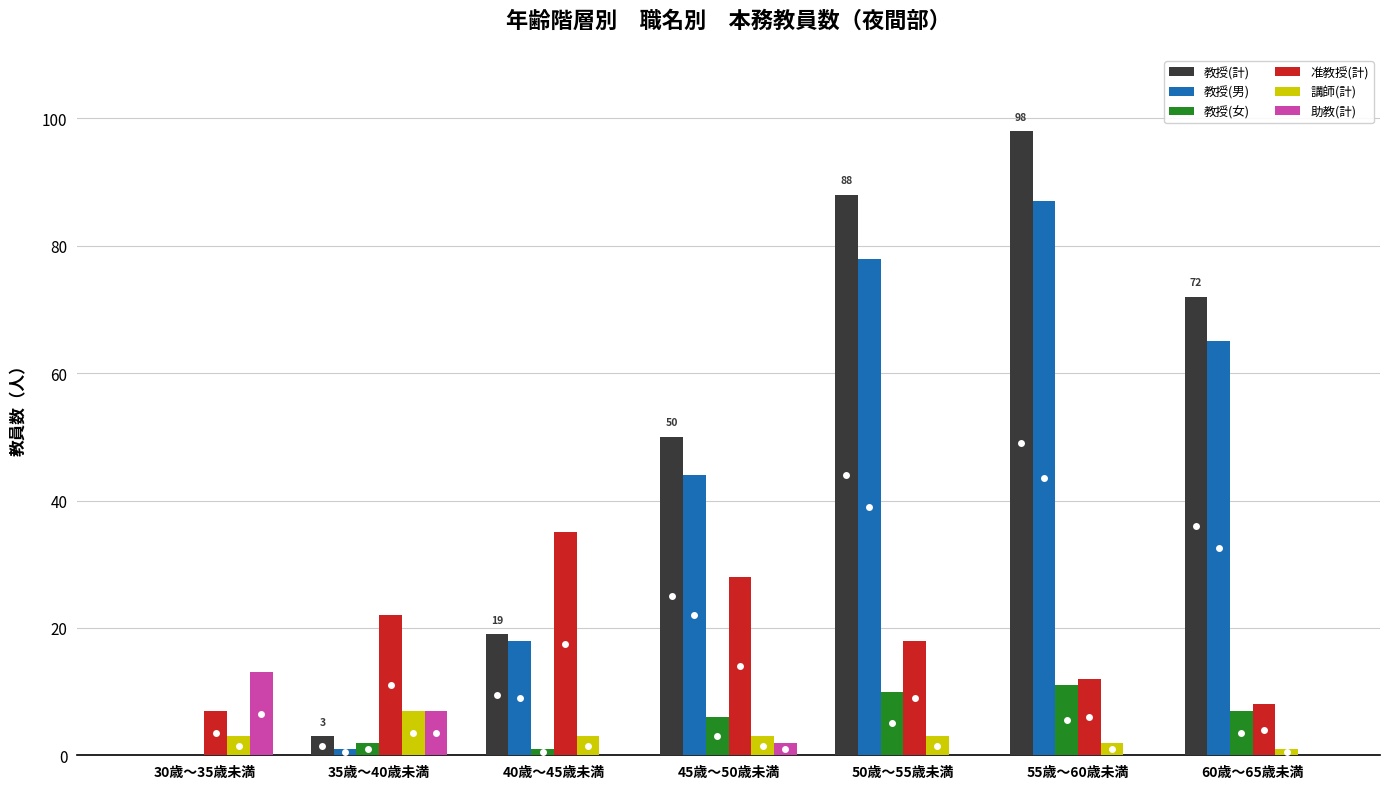

Between 30歳～35歳未満 and 45歳～50歳未満, which series saw the biggest shift?

教授(計)